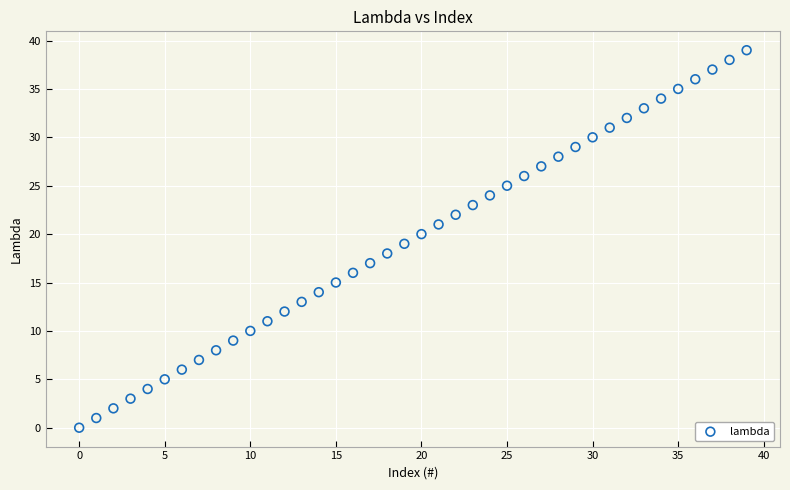

What is the range of Y values (max minus min)?

39